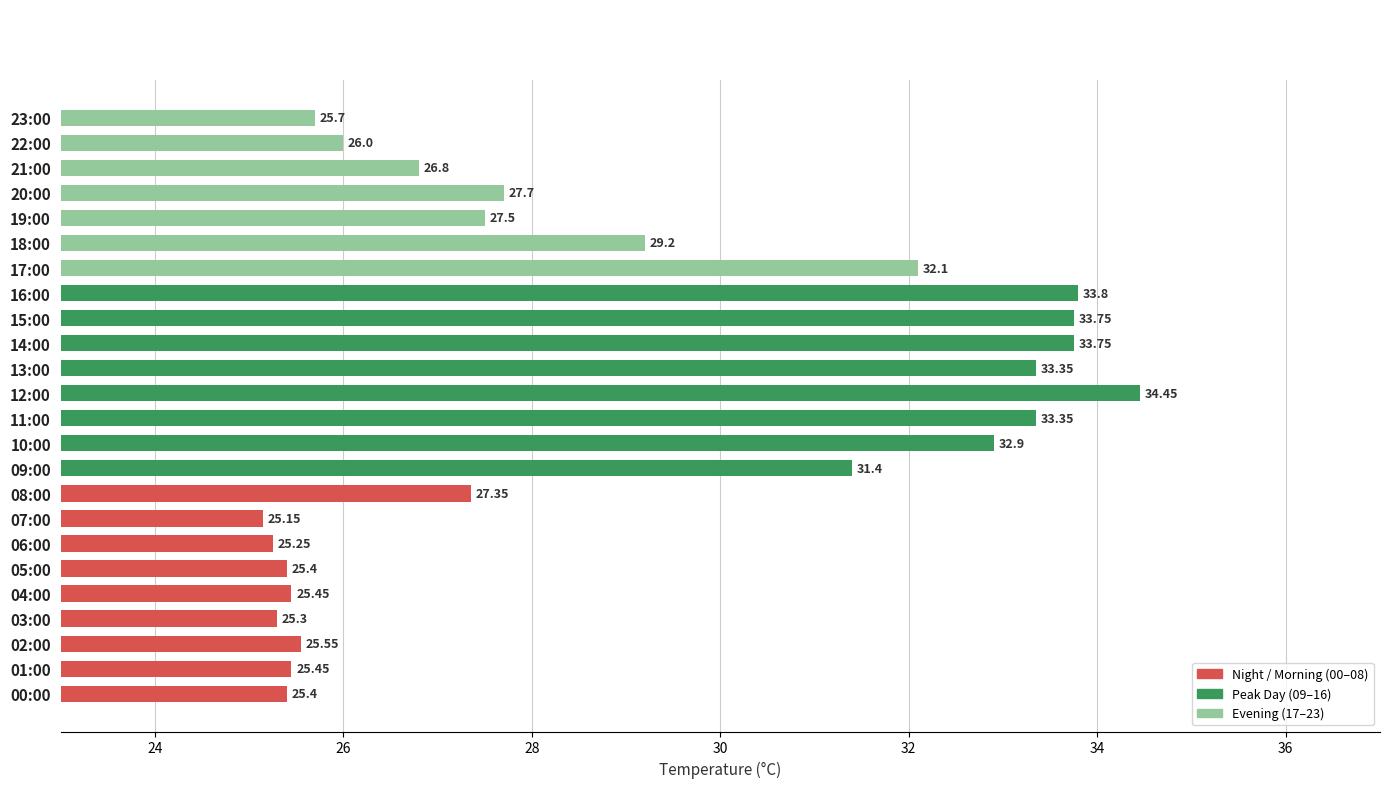

What is the average value?

28.8